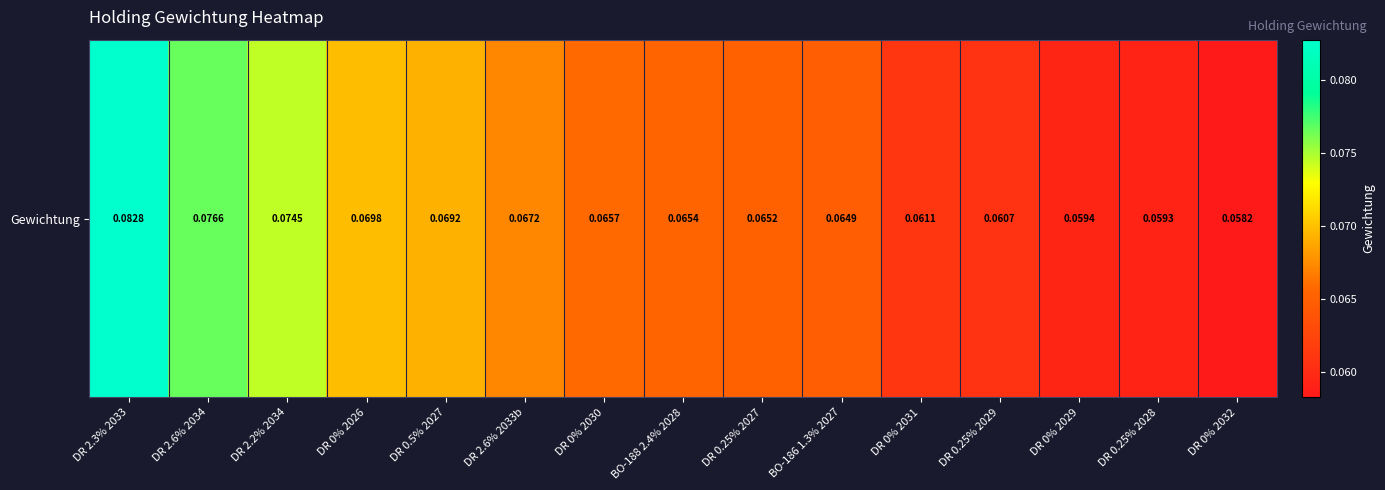

What is the smallest value displayed?

0.1